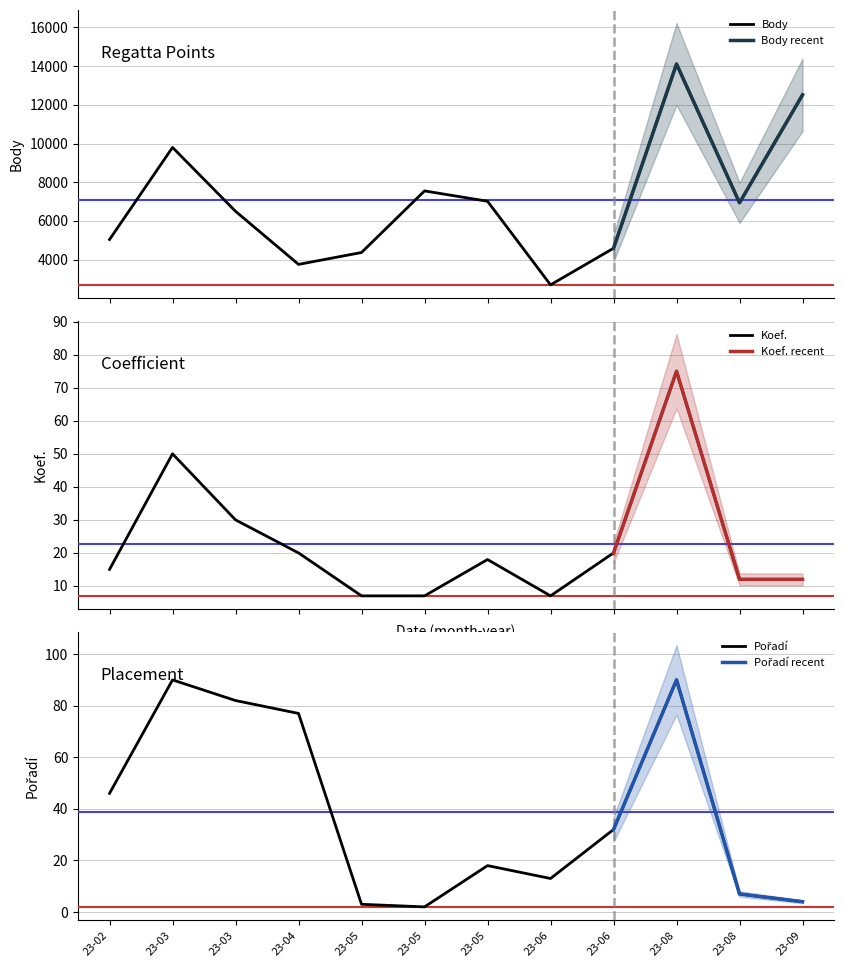

What is the value of the Pořadí point at the 10th from the left?

90